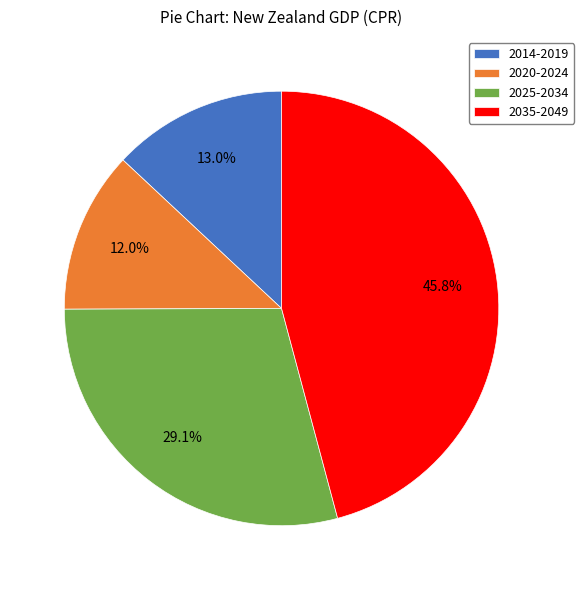

What is the smallest slice in the pie chart?

2020-2024